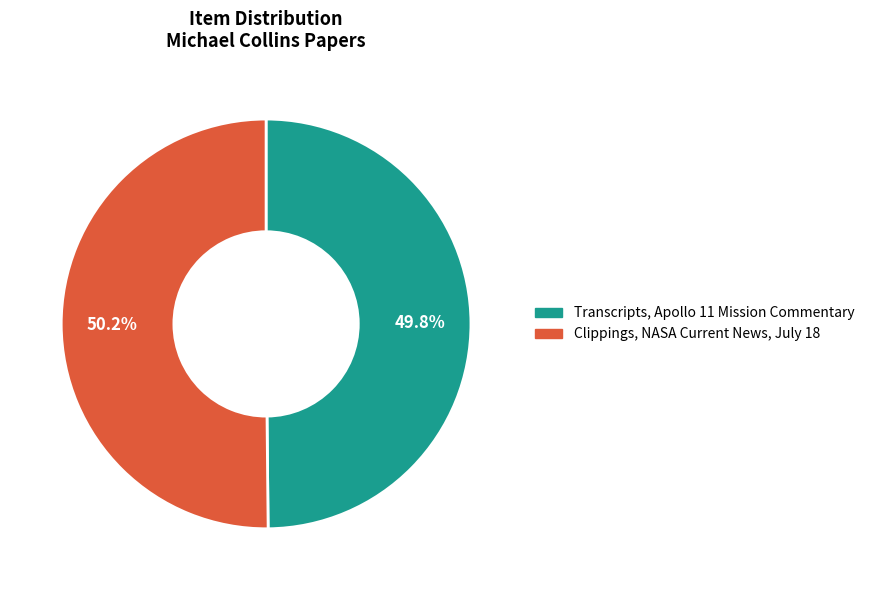

Rank the categories by value from highest to lowest.

Clippings, NASA Current News, July 18, Transcripts, Apollo 11 Mission Commentary